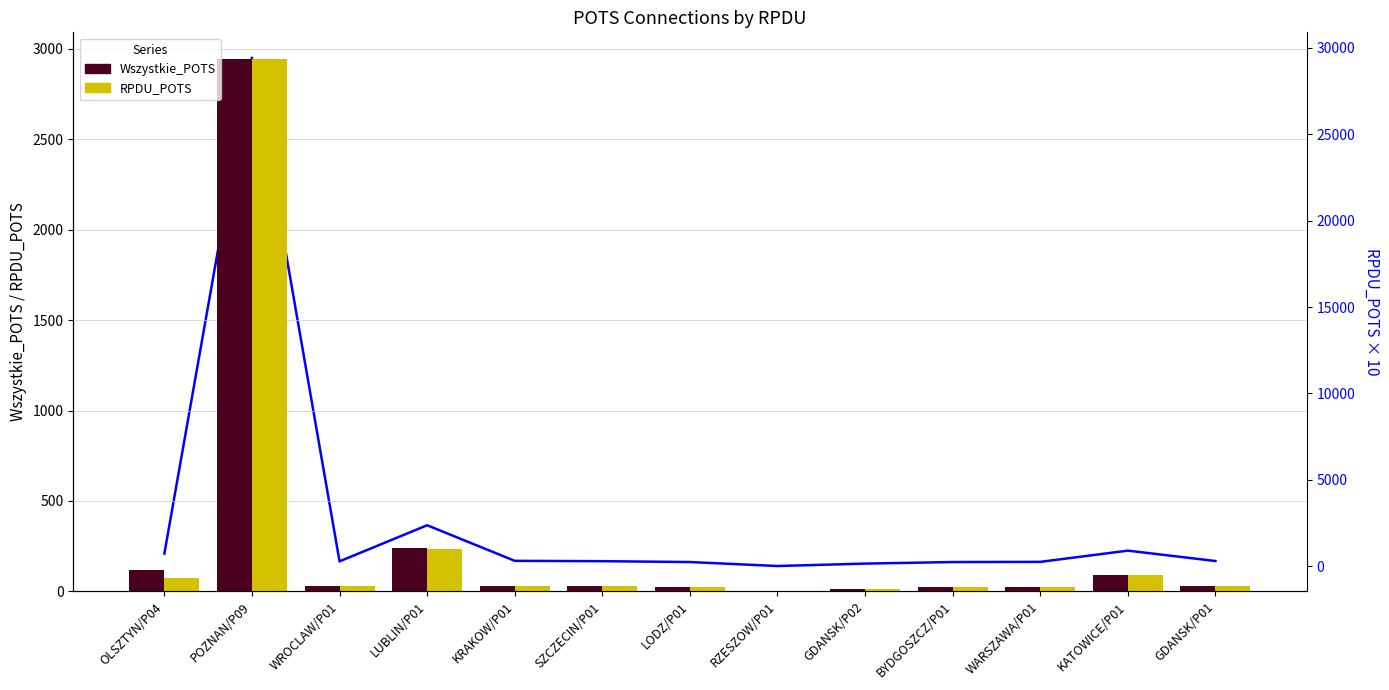

What position from the right is KRAKOW/P01?

9